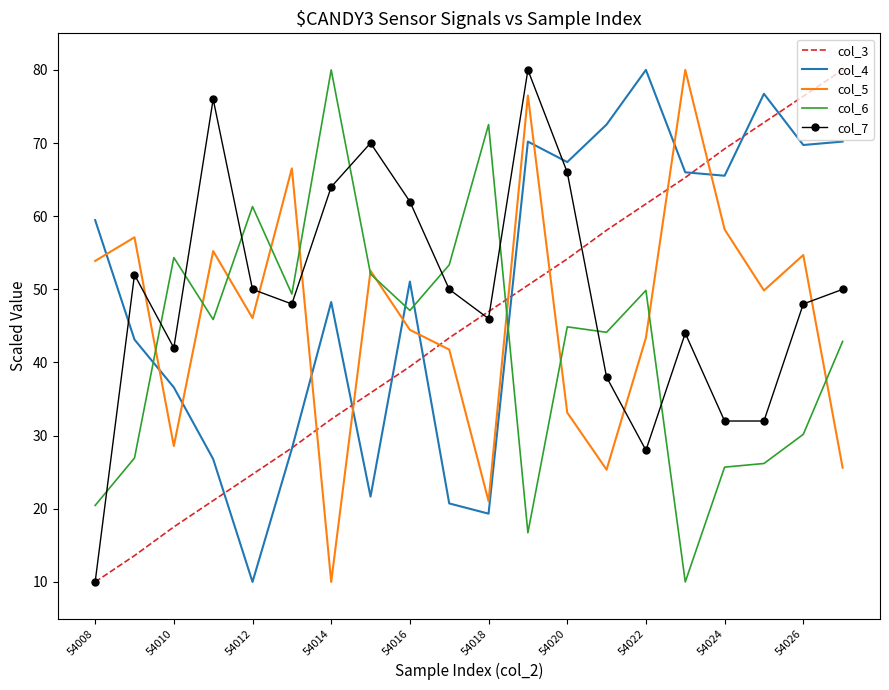

After their last crossing, which series has the higher values: col_5 or col_4?

col_4